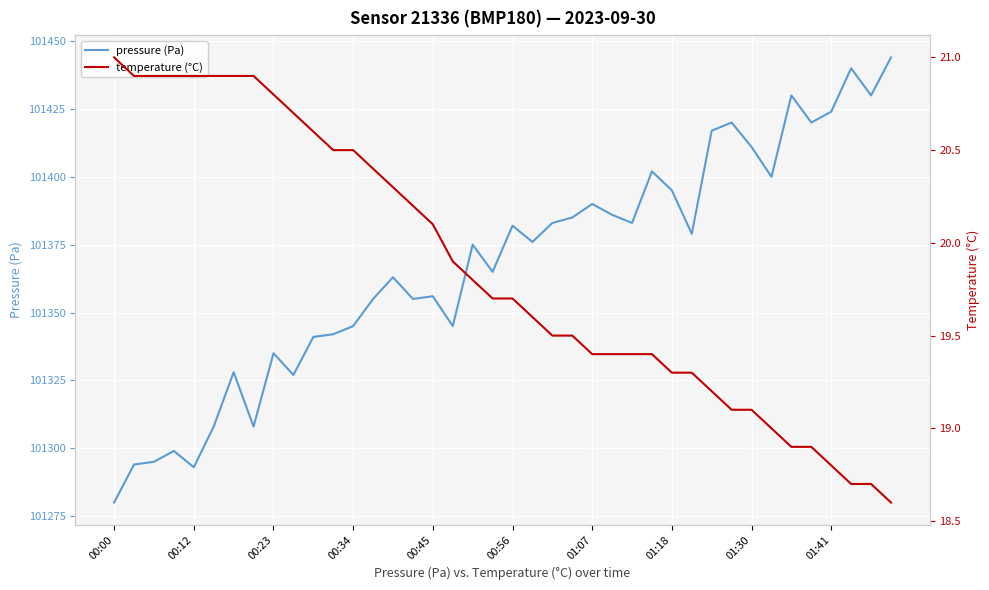

At which label does pressure (Pa) first exceed 101376?

00:56